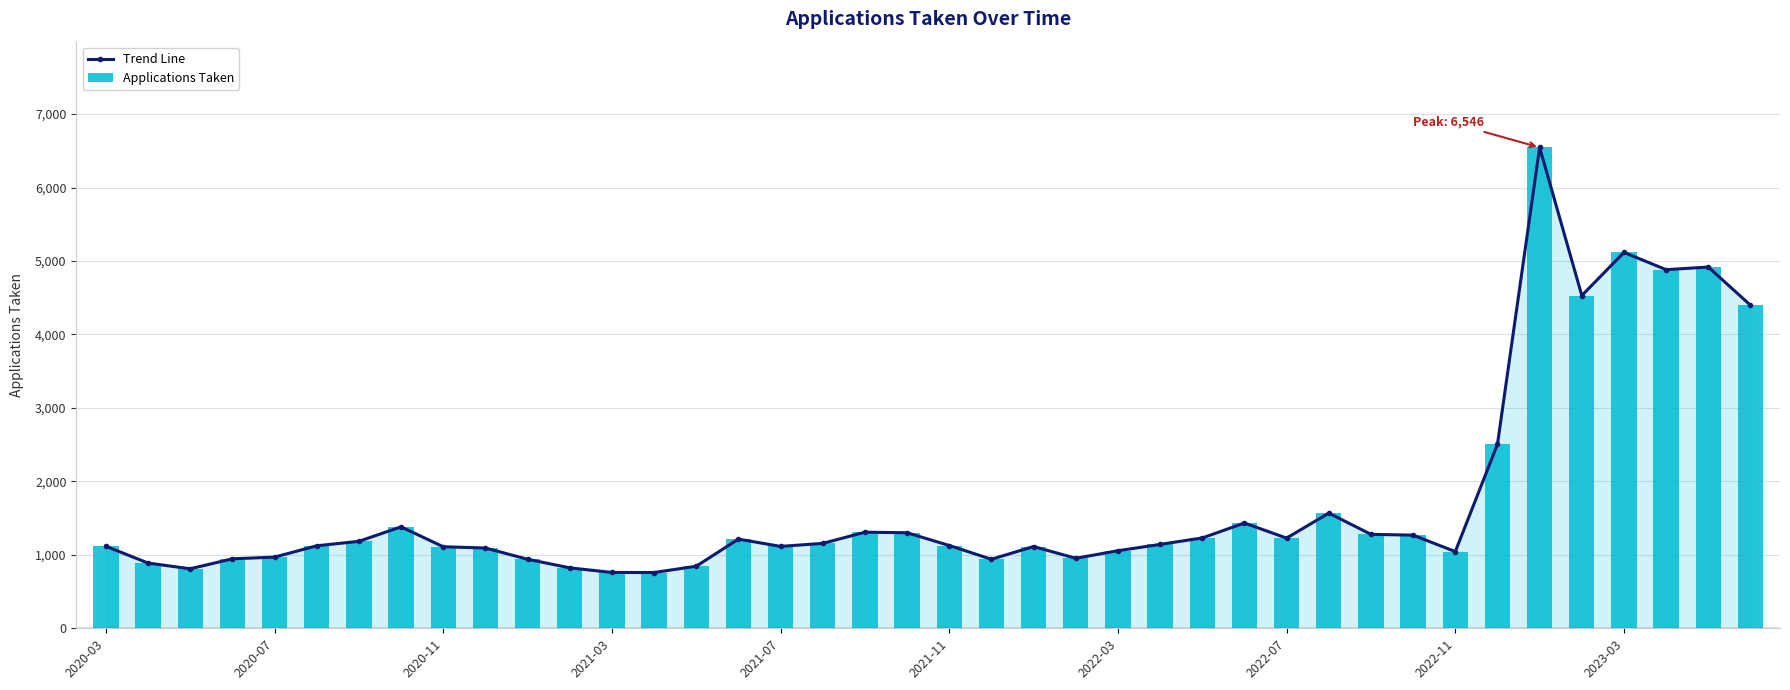

Rank the series by their maximum value, from lowest to highest.

Trend Line, Applications Taken